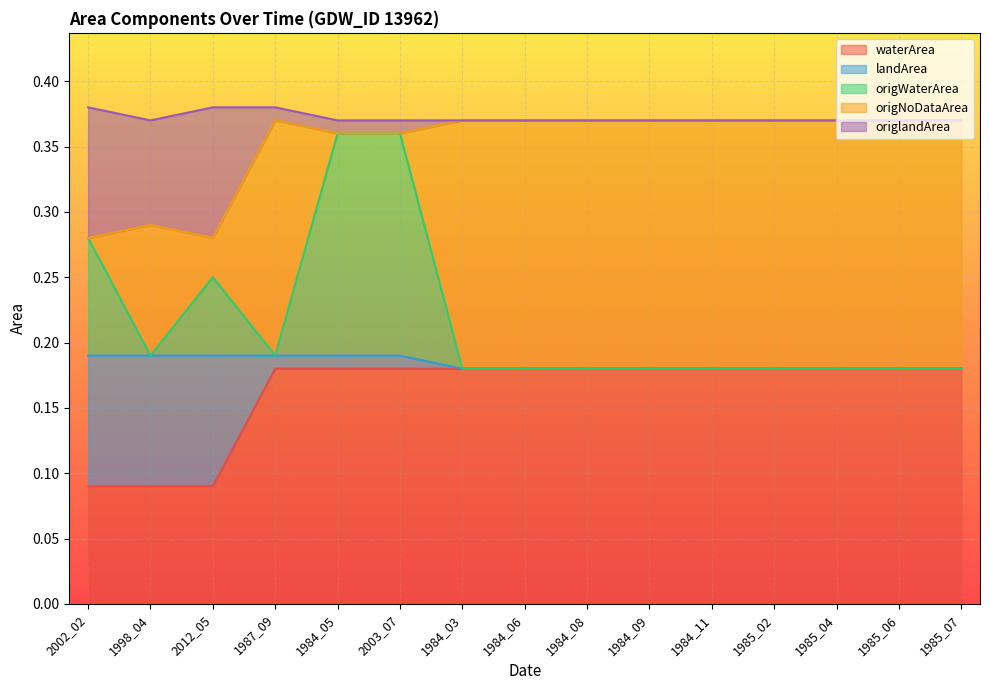

True or false: waterArea has a value of 0.3 at 1984_03.

False